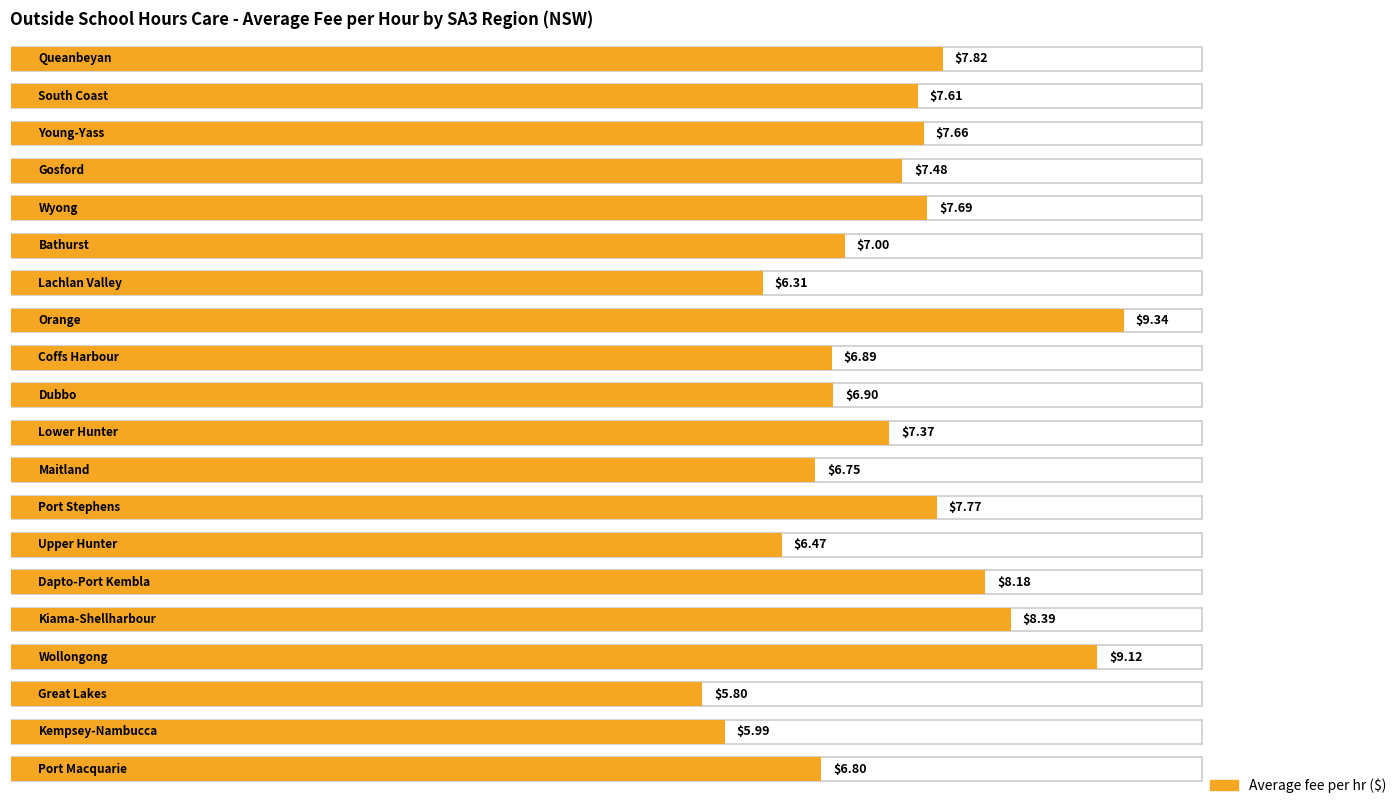

At which label does Average fee per hr reach its minimum?

Great Lakes